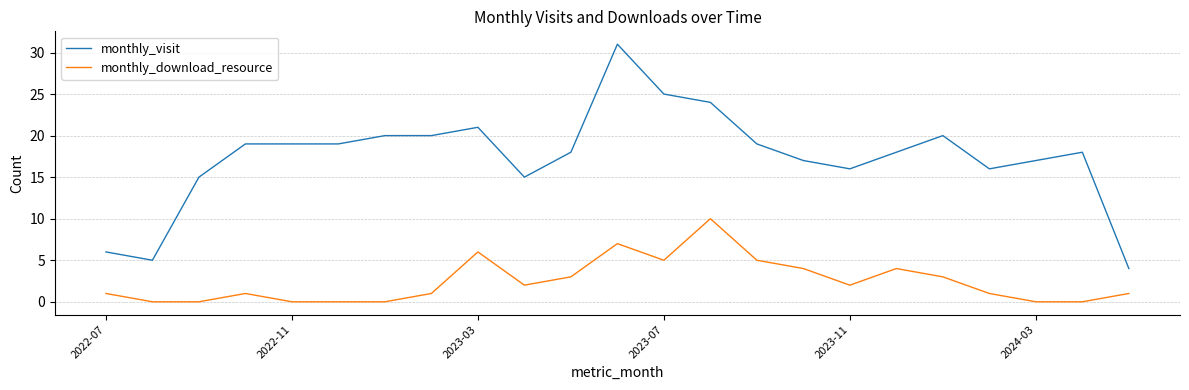

Which series has the largest range (max minus min)?

monthly_visit